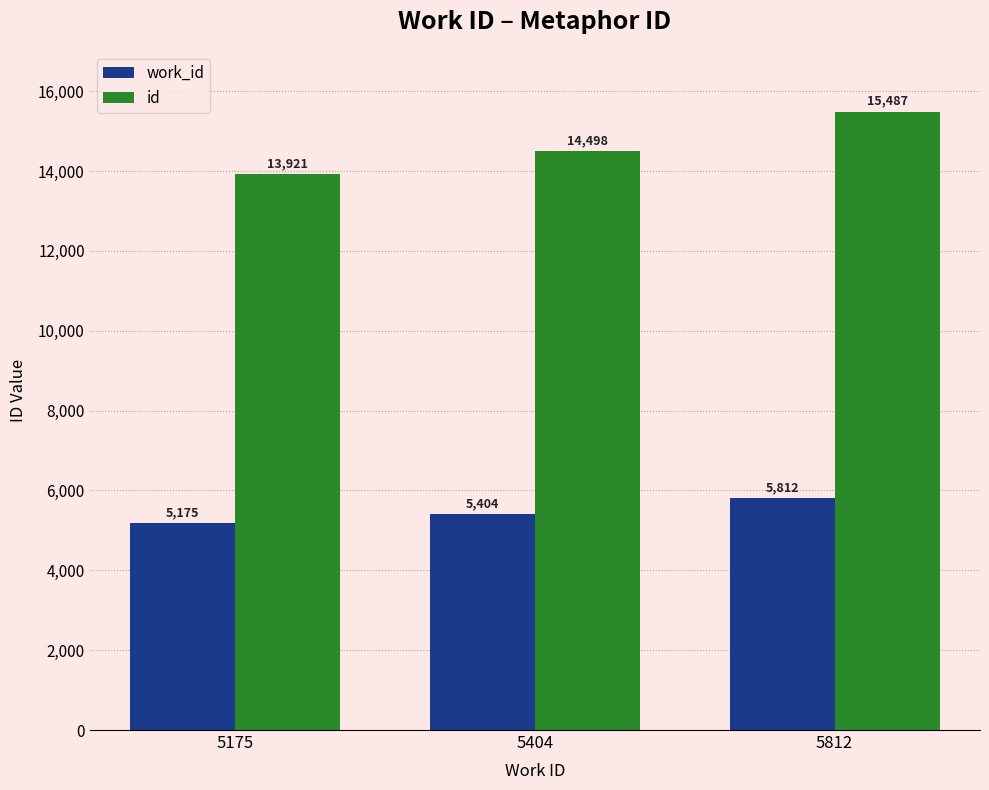

What is the difference between the work_id values at 5812 and 5404?

408